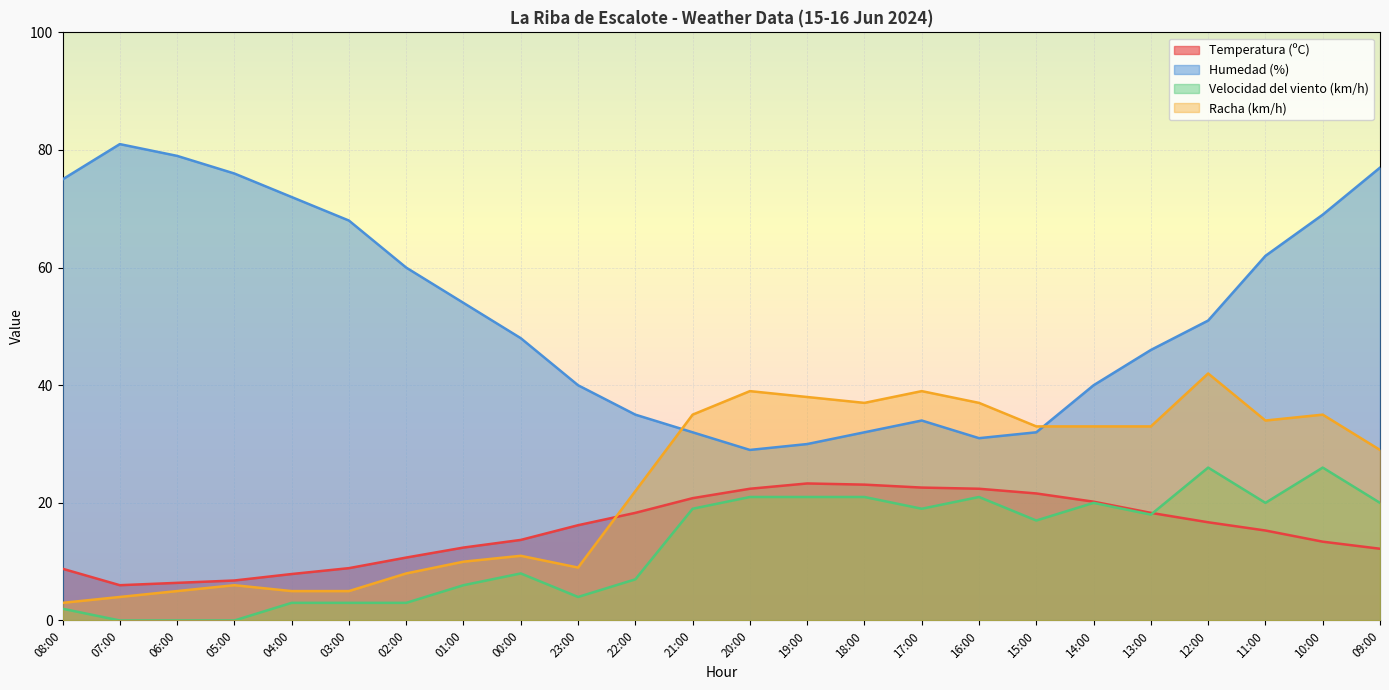

True or false: Temperatura (ºC) has more than 2 points higher than both neighbors.

False